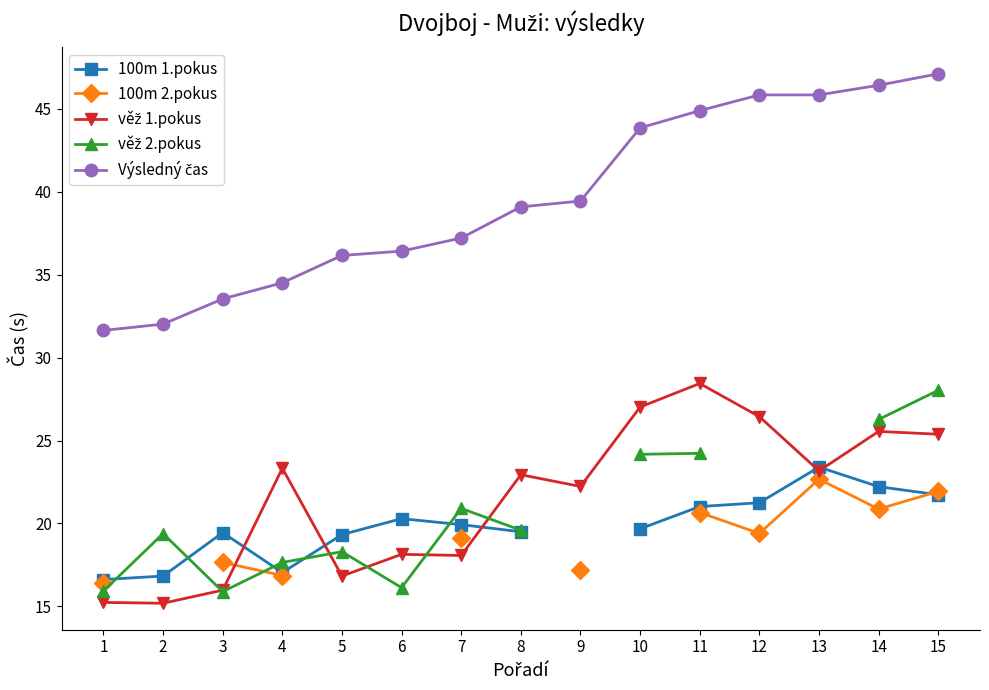

In 100m 2.pokus, how many points are higher than both neighbors (excluding endpoints)?

1